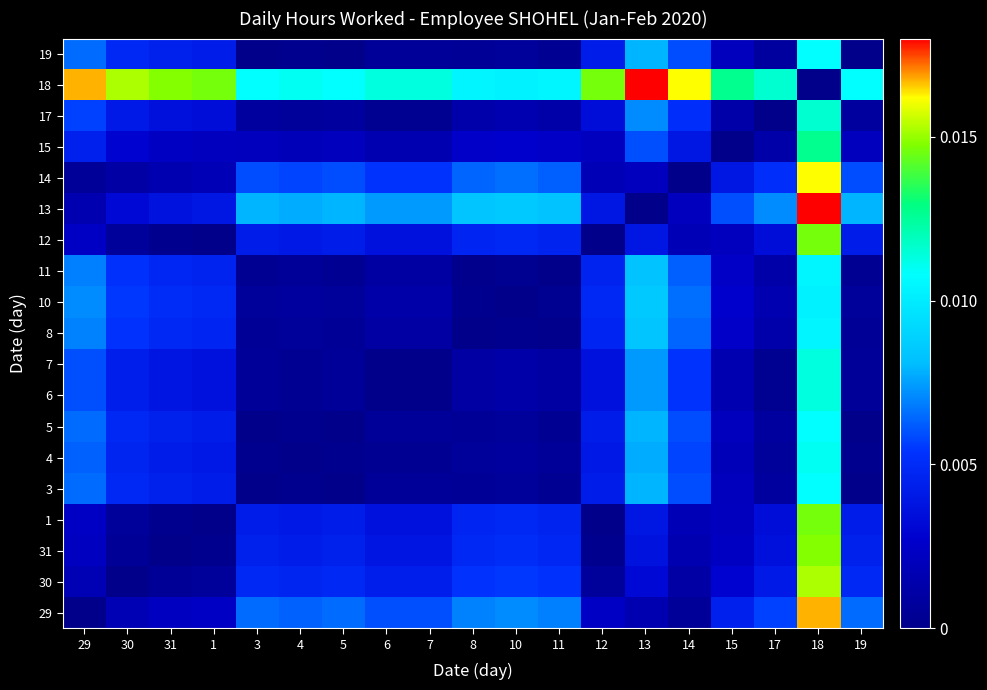

List the series in order of their peak value, highest first.

13, 18, 29, 14, 30, 31, 1, 12, 15, 17, 6, 7, 4, 3, 5, 19, 11, 8, 10